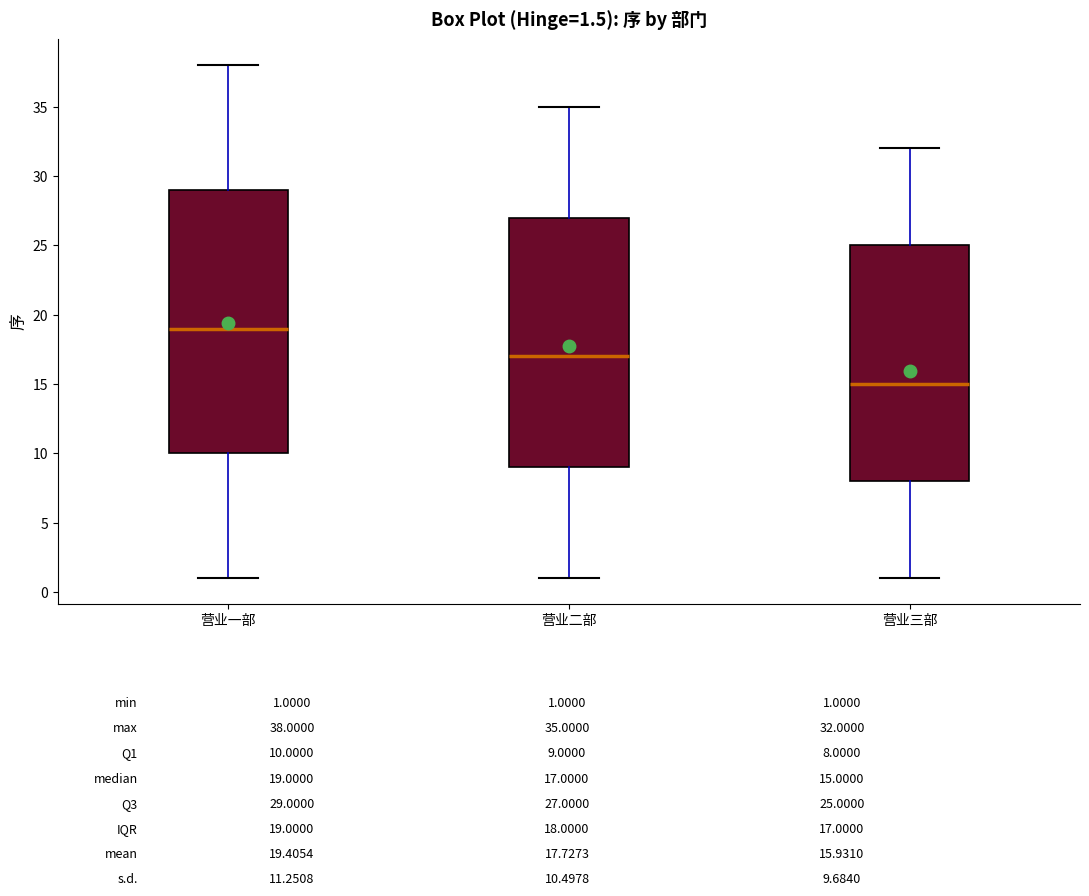

Which box is the tallest, from its lower edge to its upper edge?

营业一部